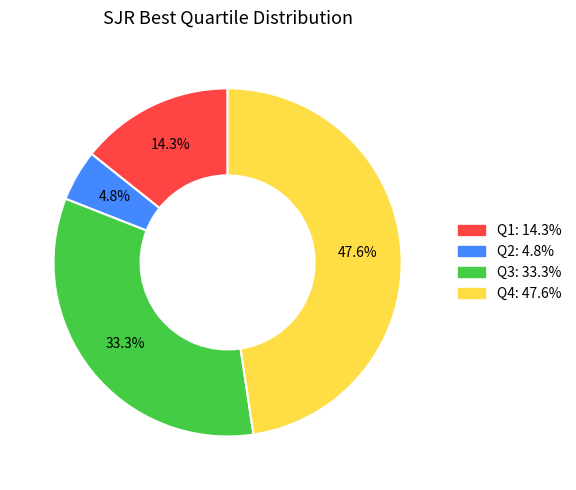

True or false: Q4 accounts for 57% of the total.

False